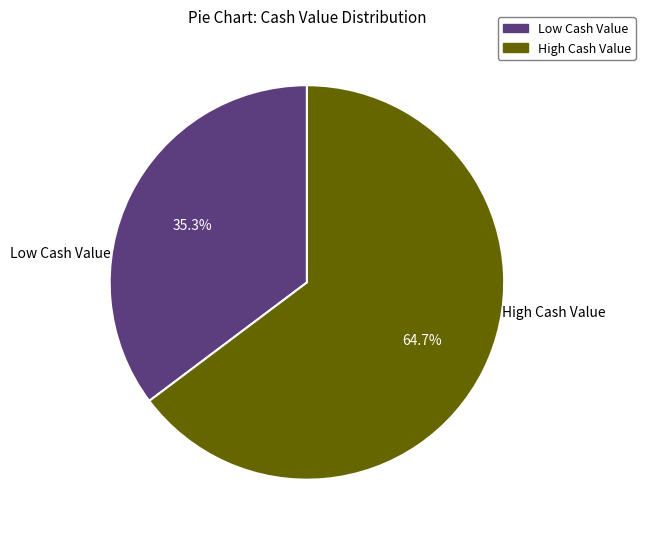

Approximately how many times larger is the value at Low Cash Value compared to High Cash Value?

0.5